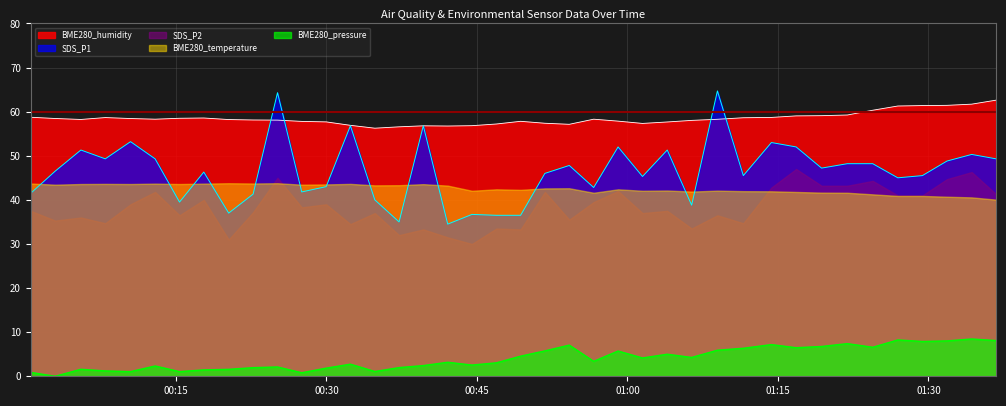

What position from the right is 2021/06/03 00:59:04?

16